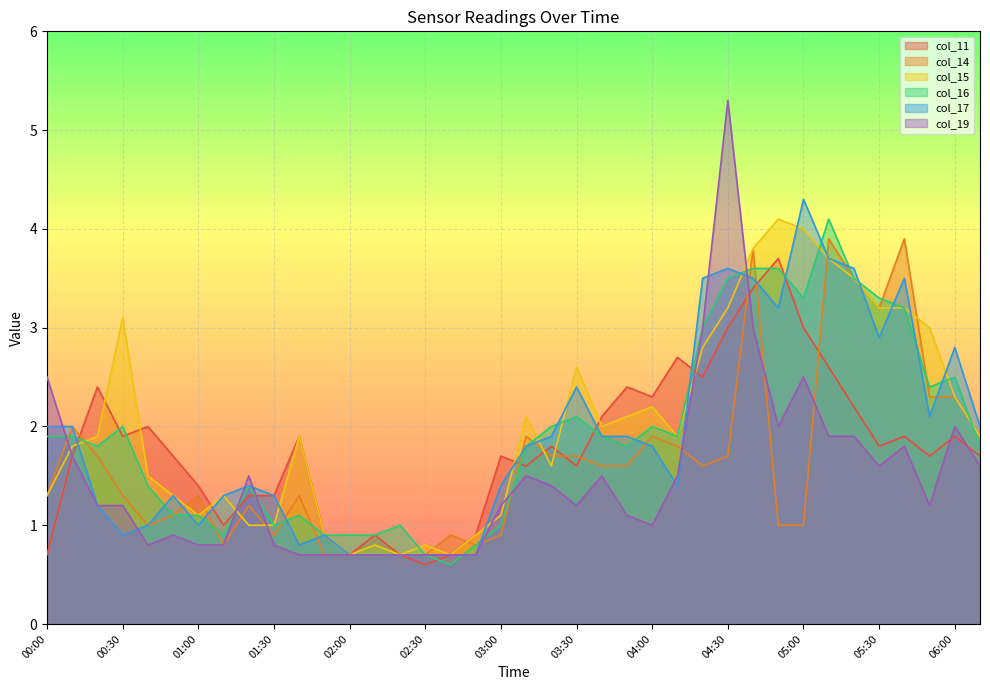

Which series has the largest range (max minus min)?

col_19